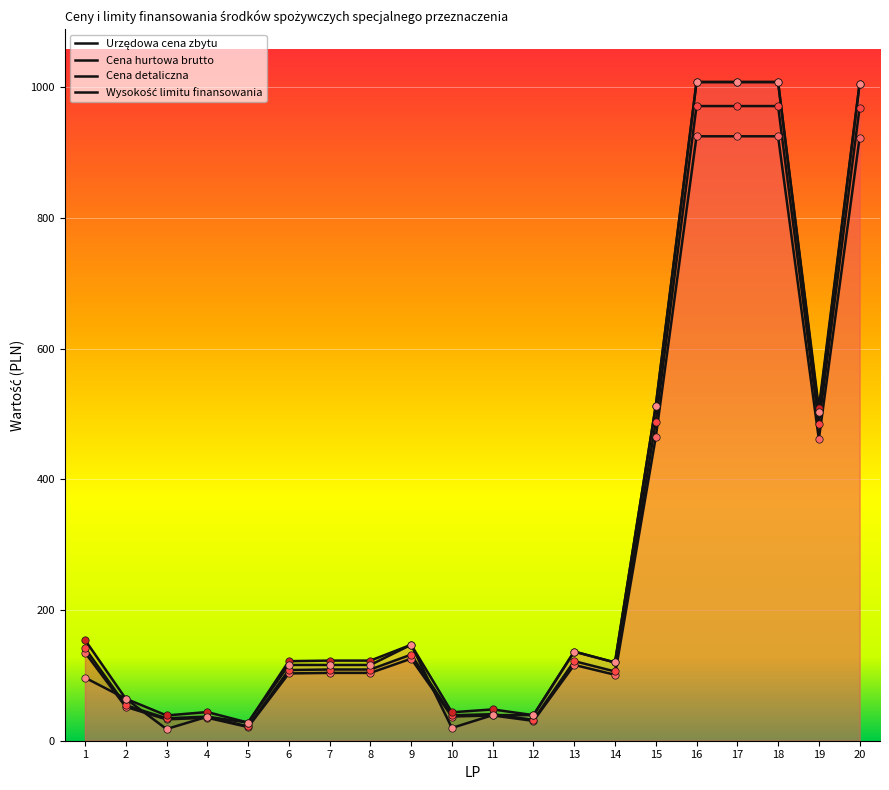

At which category is the sum across all series the highest?

16